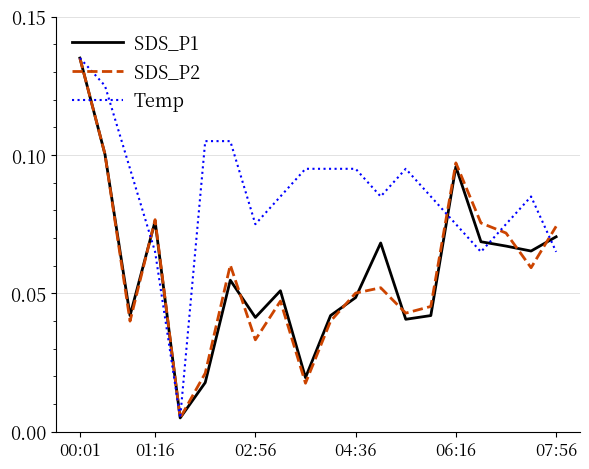

True or false: SDS_P1 and SDS_P2 intersect in this chart.

True